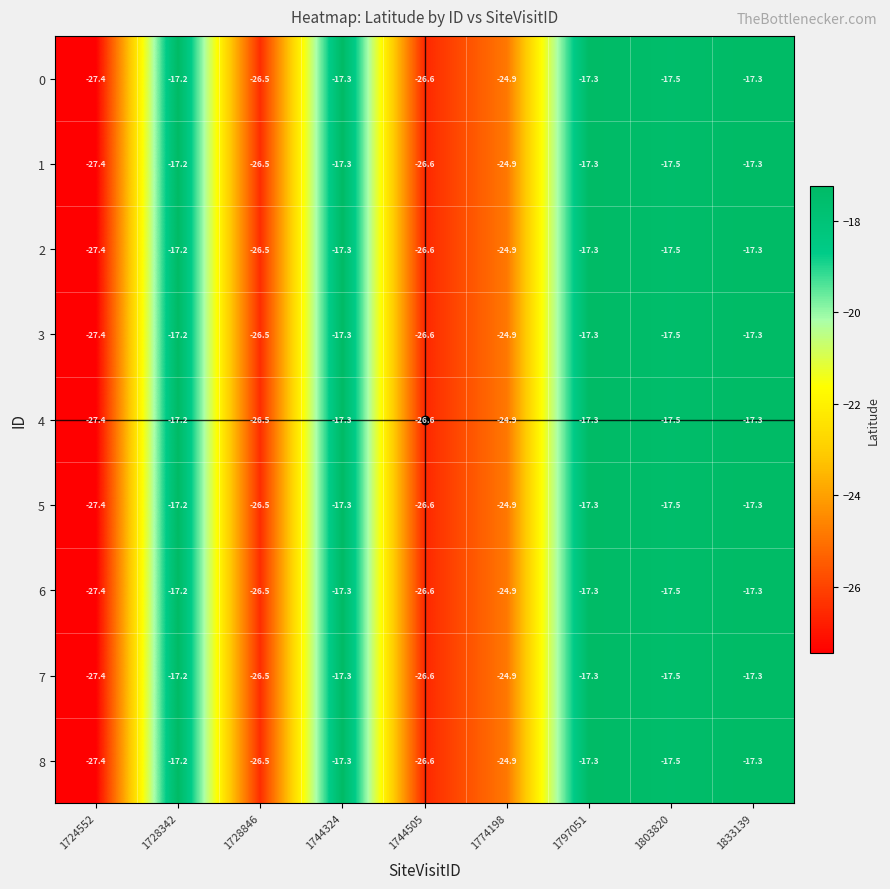

The 3 series shows -29.5 at 1803820. True or false?

False